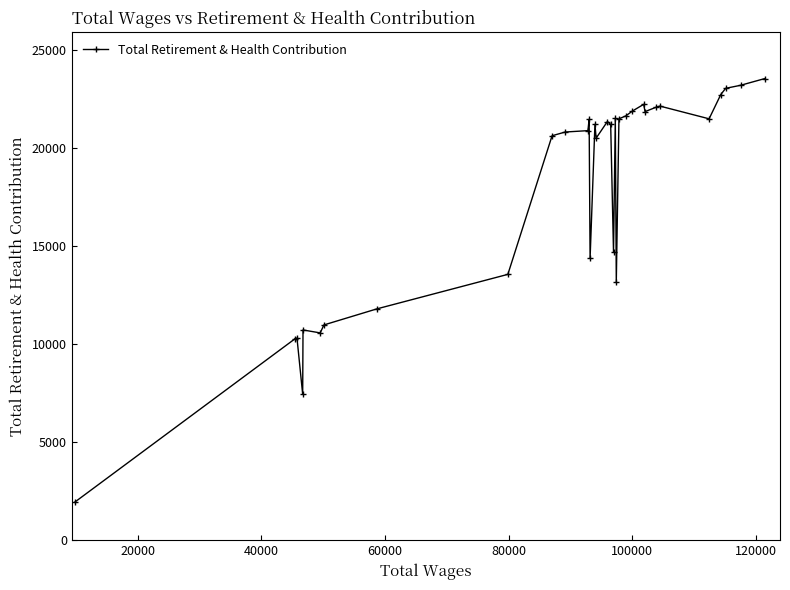

What is the difference between the second highest and second lowest values?

15746